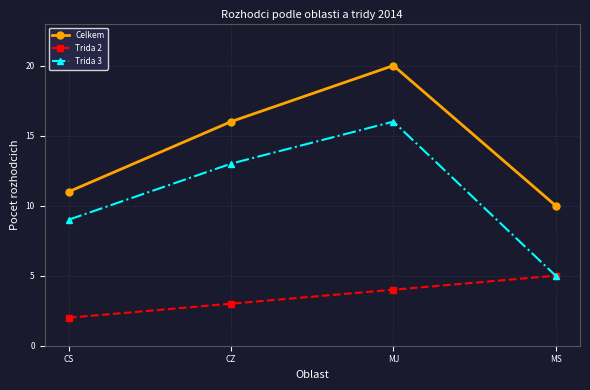

What is the value of the Trida 3 point at the 2nd from the left?

13